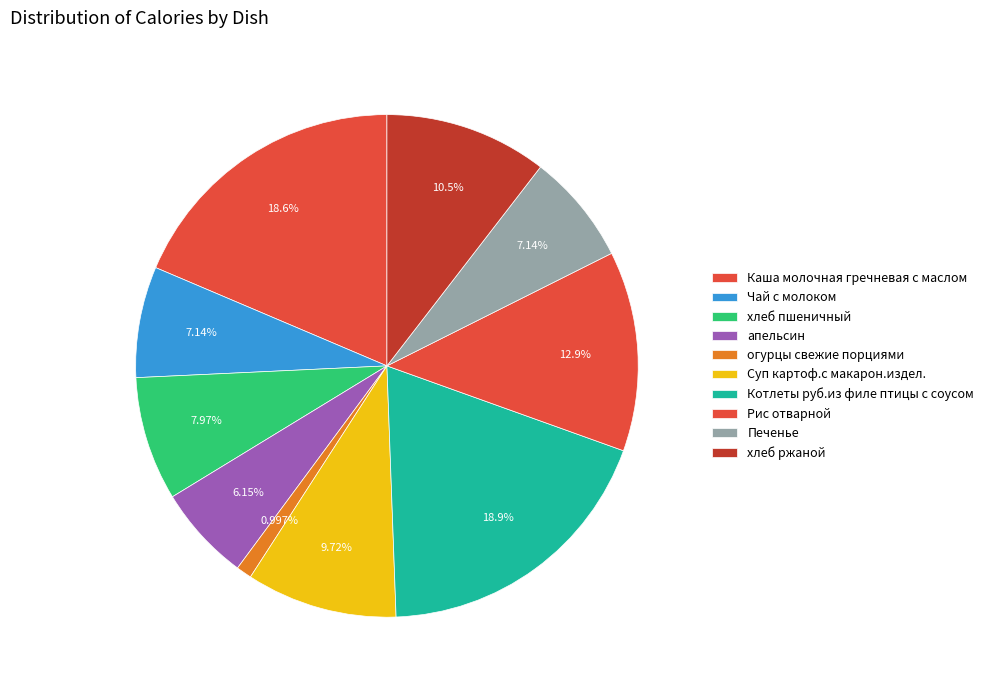

Rank the categories by value from highest to lowest.

Котлеты руб.из филе птицы с соусом, Каша молочная гречневая с маслом, Рис отварной, хлеб ржаной, Суп картоф.с макарон.издел., хлеб пшеничный, Чай с молоком, Печенье, апельсин, огурцы свежие порциями